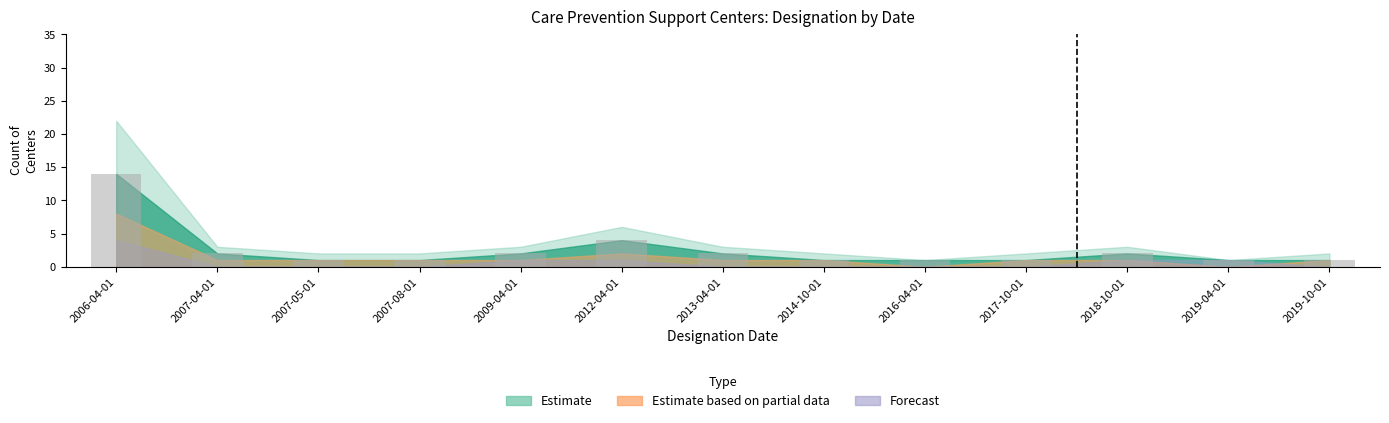

What is the difference between the maximum and minimum values?

13